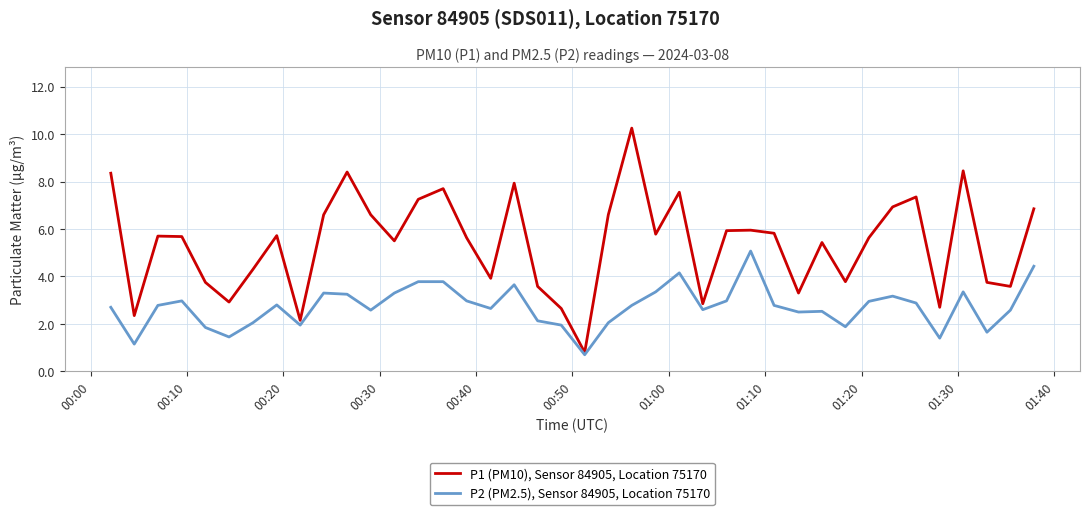

What is the minimum value shown in the chart?

0.7